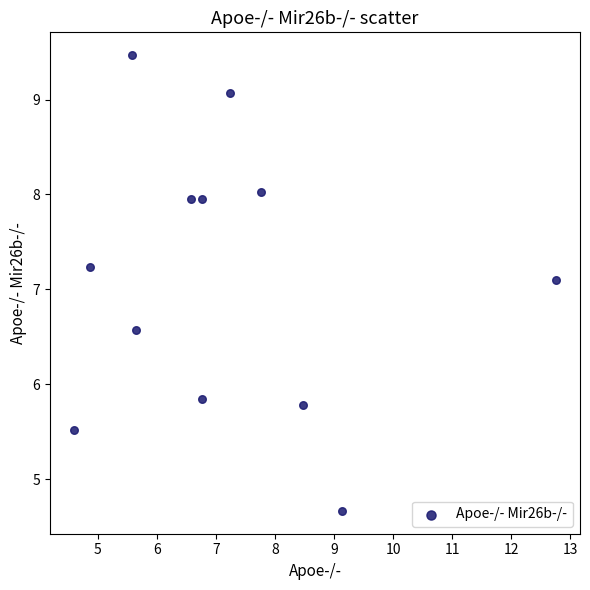

What Y value in the scatter plot is closest to 7?

7.1